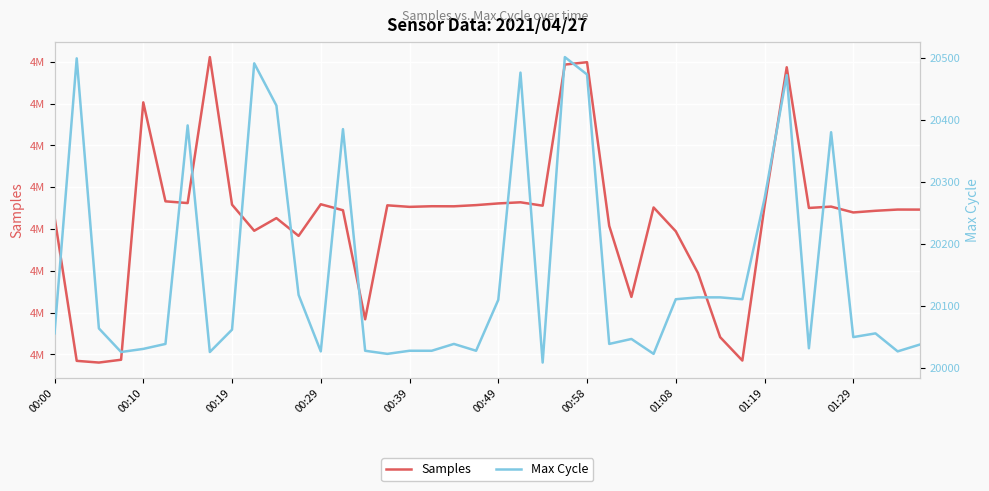

Where is Samples nearest to the value 4917293?

39